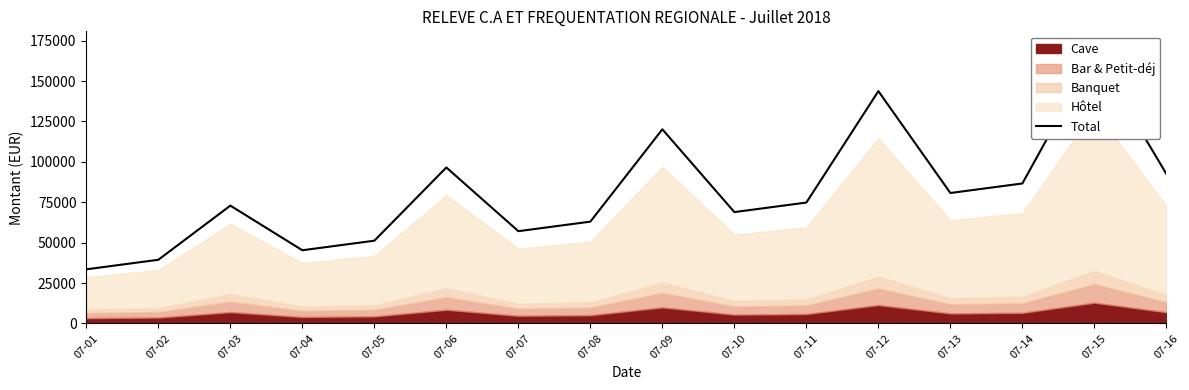

How many categories are shown in the chart?

16